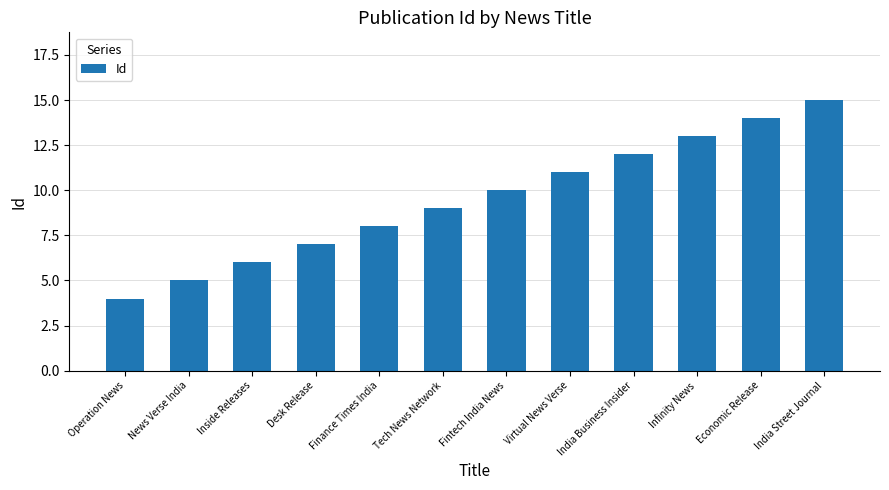

What is the value of the 6th bar from the left?

9